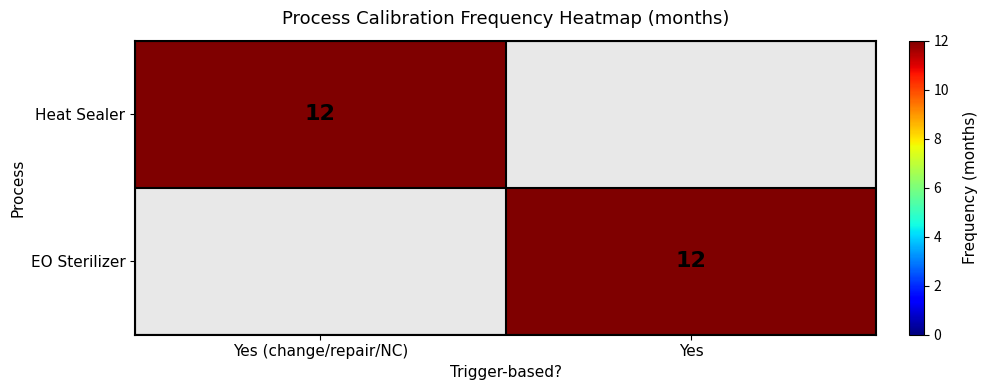

At which category does the chart reach its peak across all series?

Yes (change/repair/NC)